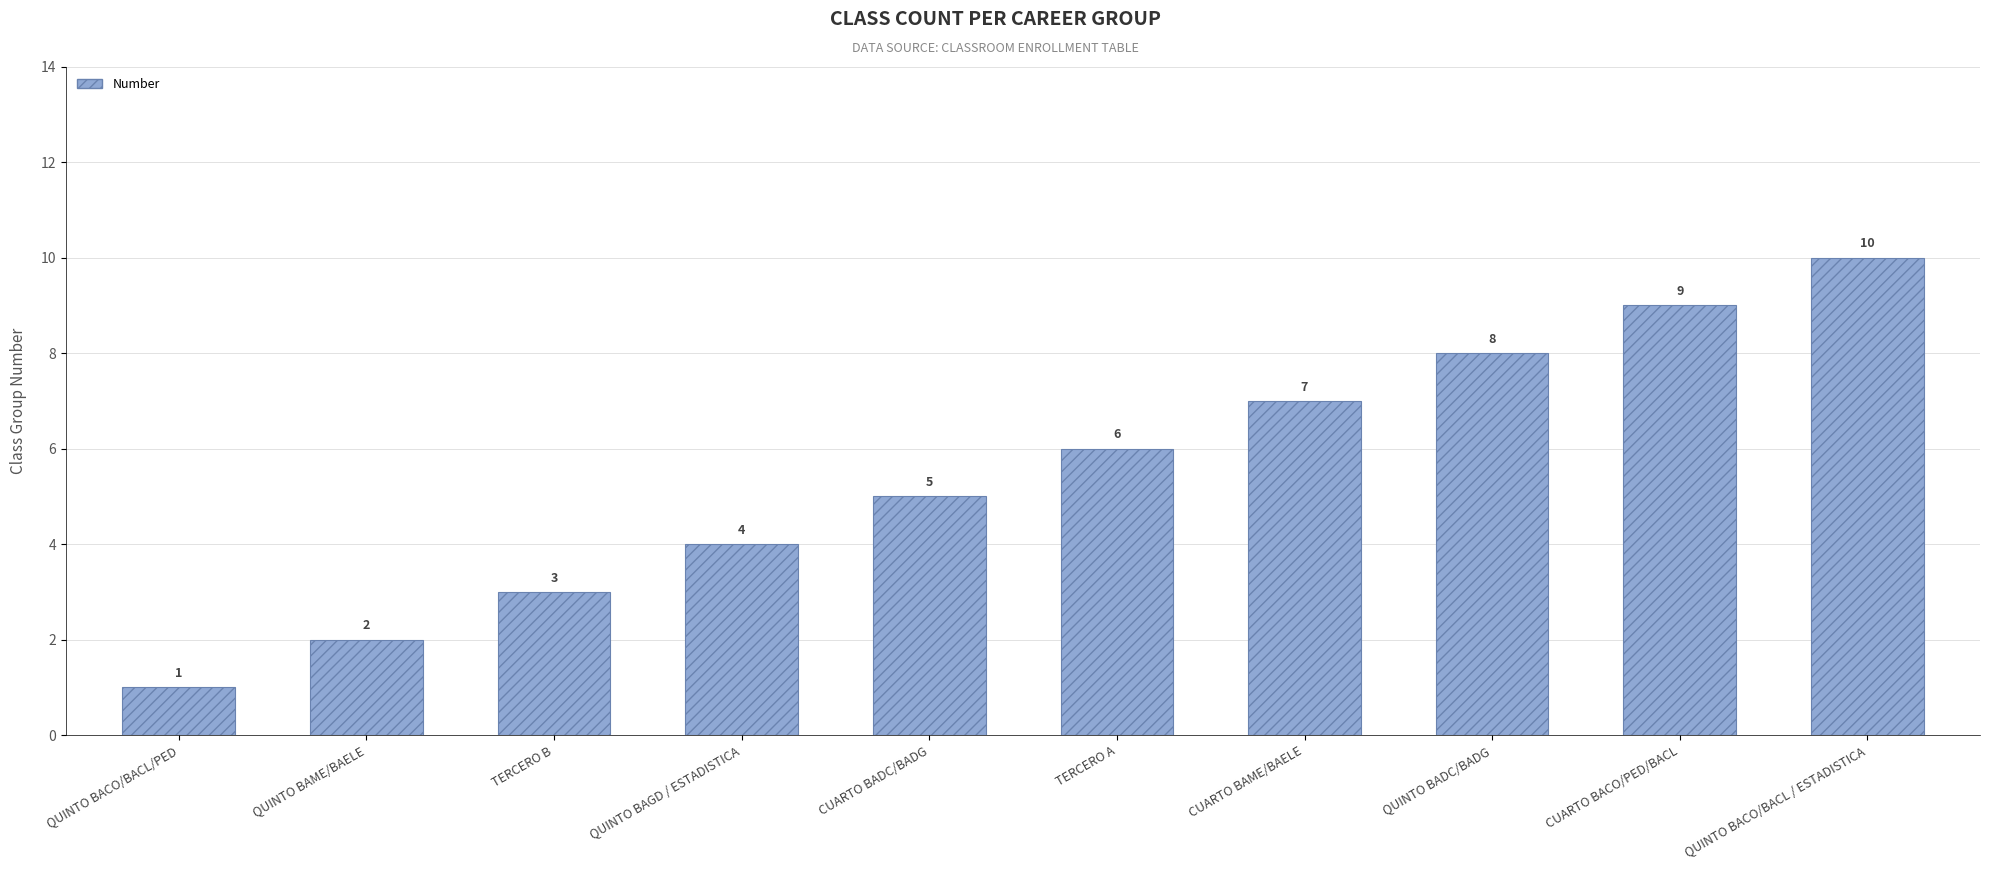

What position from the left is QUINTO BACO/BACL / ESTADISTICA?

10